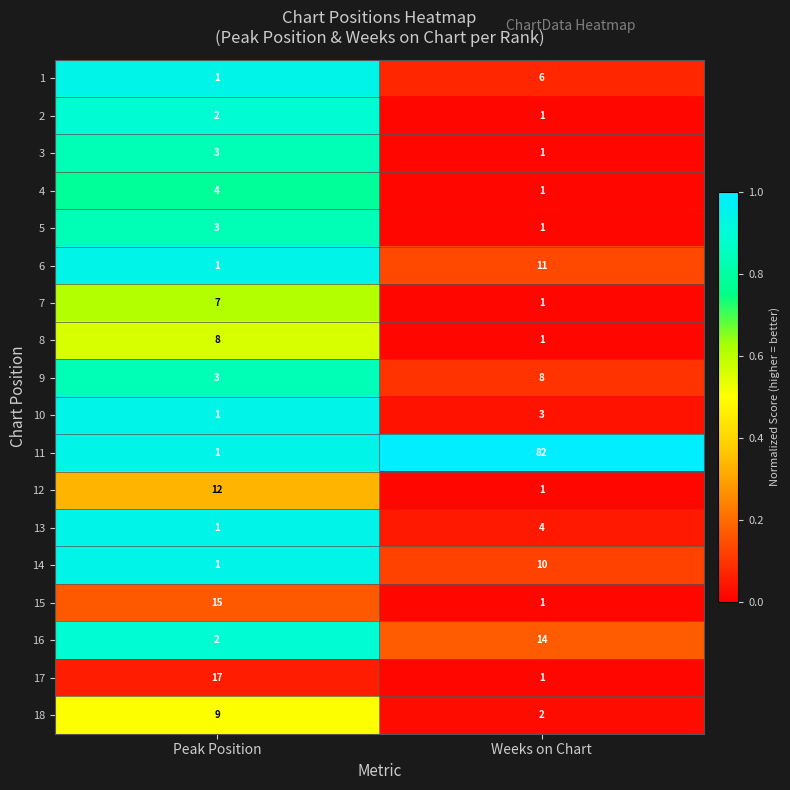

What is the sum of the 4 values at Peak Position and Weeks on Chart?

5